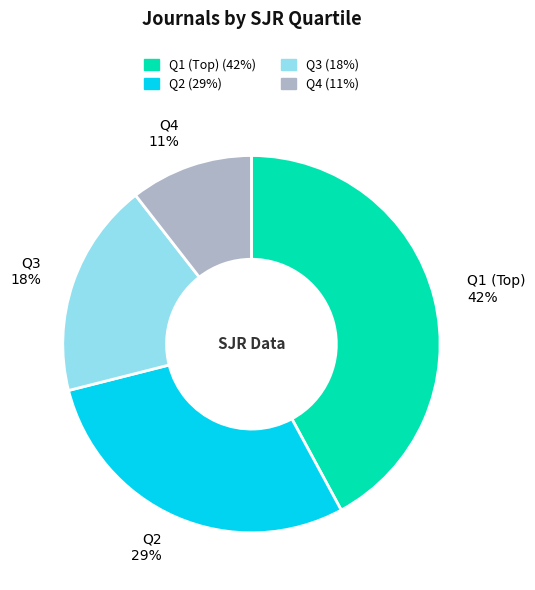

How many slices are in this pie chart?

4